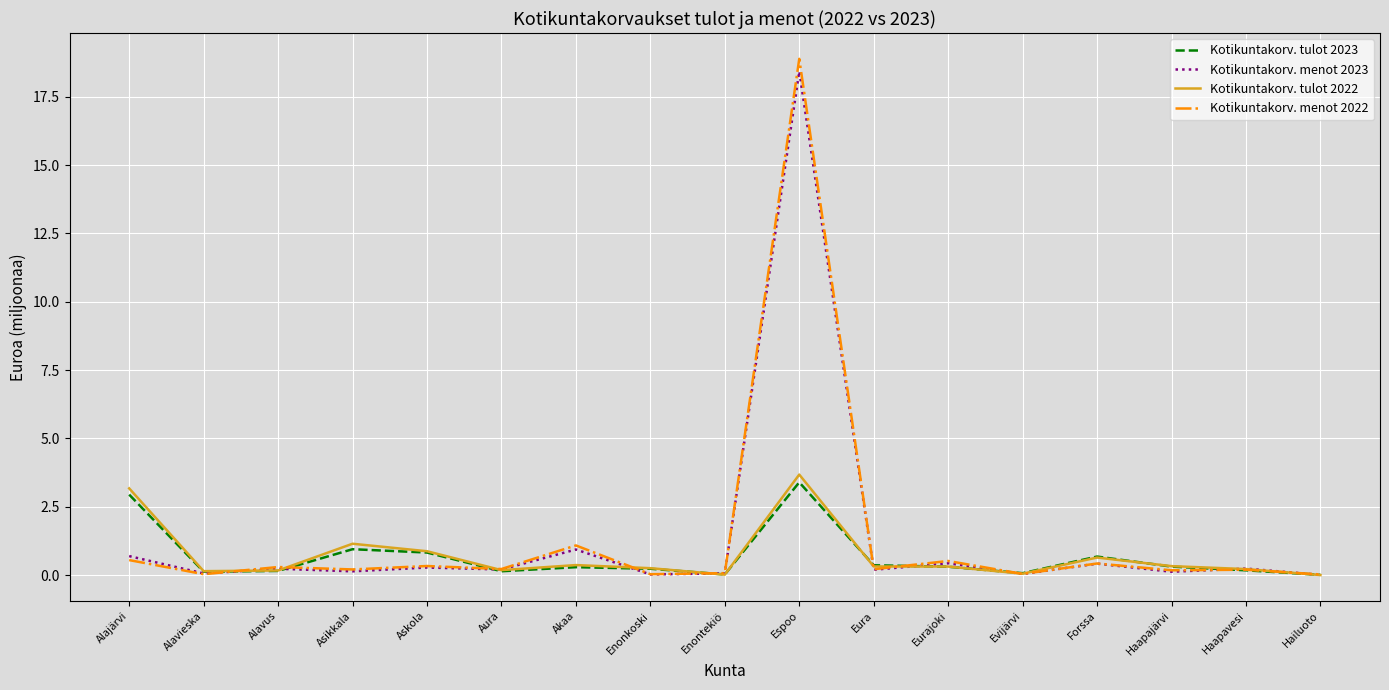

What is the total value across all series at Haapavesi?

0.8